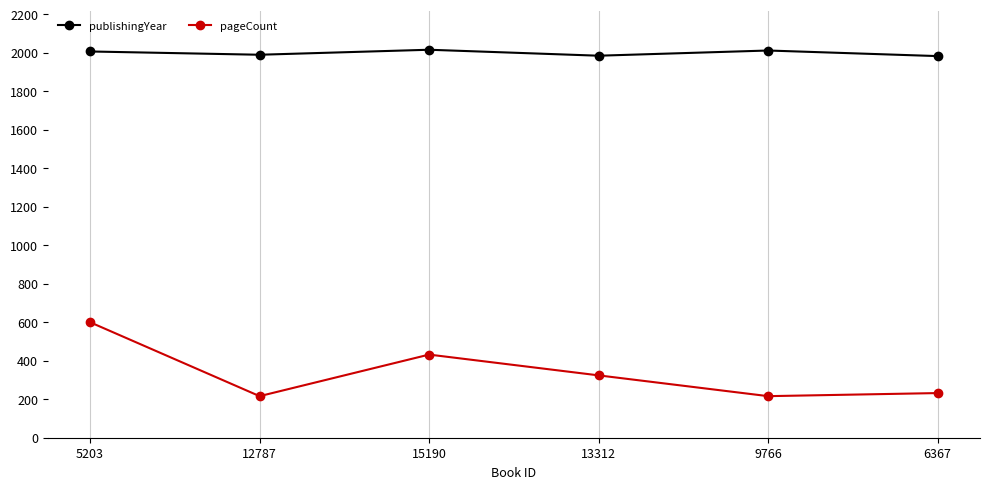

True or false: publishingYear and pageCount intersect in this chart.

False